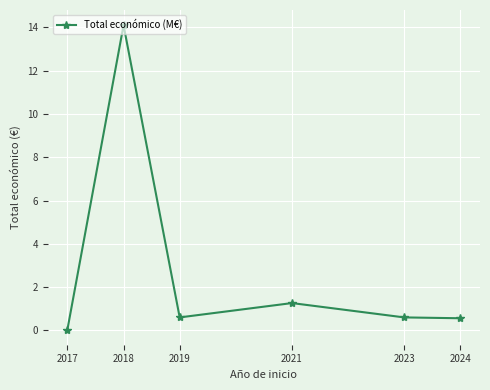

What is the maximum value shown in the chart?

14.1